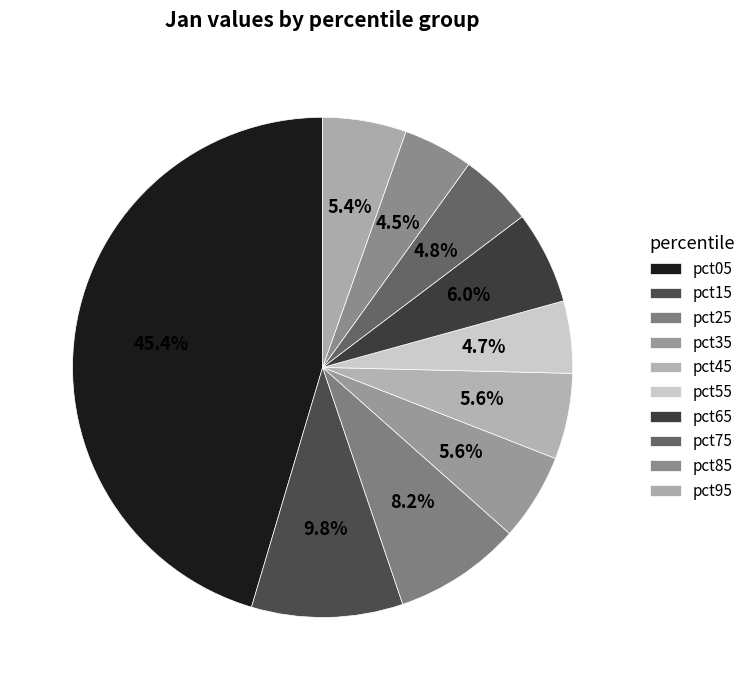

Which category has the biggest portion of the pie?

pct05